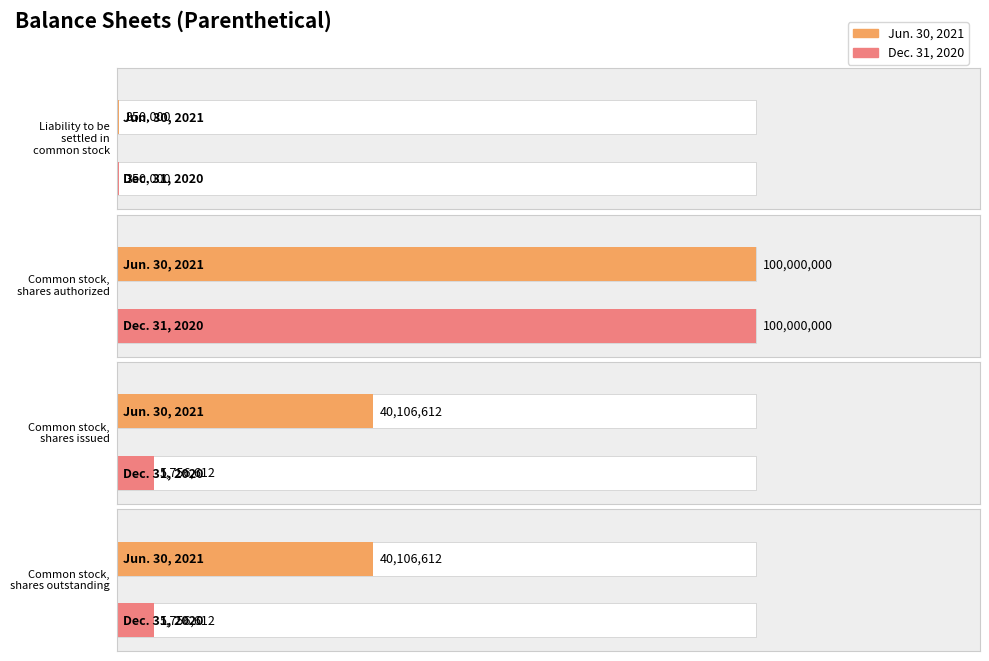

Read the Jun. 30, 2021 value at Common stock,
shares issued.

40106612.0